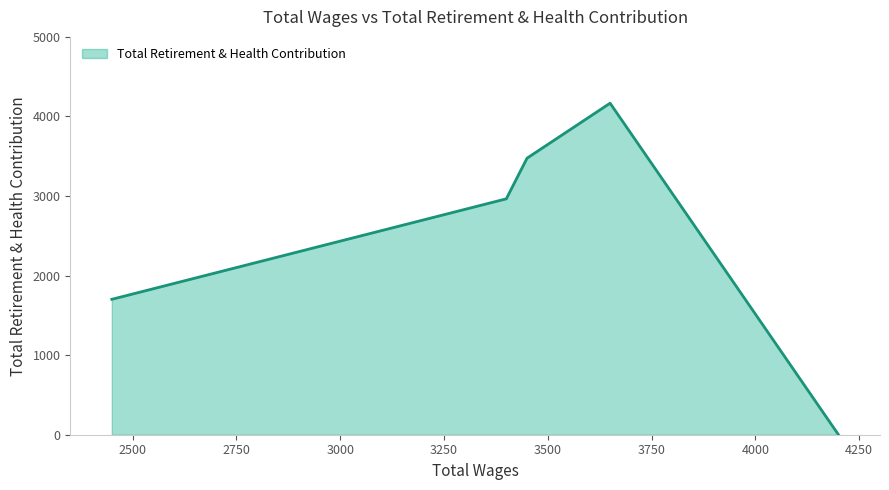

What is the difference between the maximum and minimum values?

4167